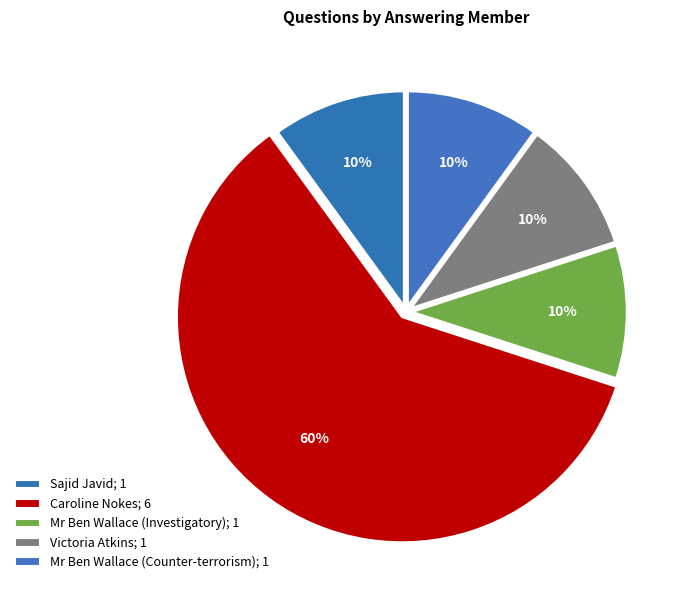

The Mr Ben Wallace (Investigatory) slice represents 16% of the pie. True or false?

False